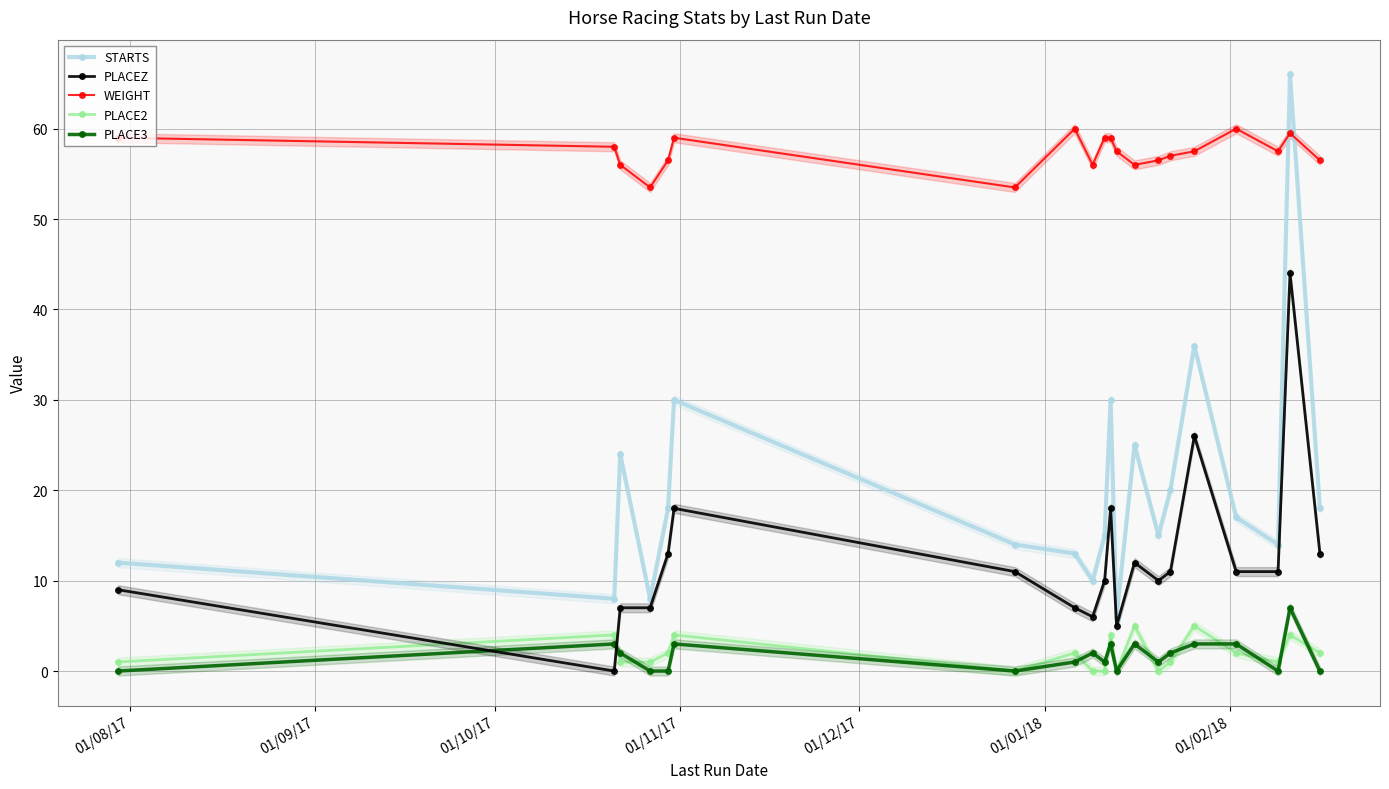

What is the greatest value displayed?

66.0